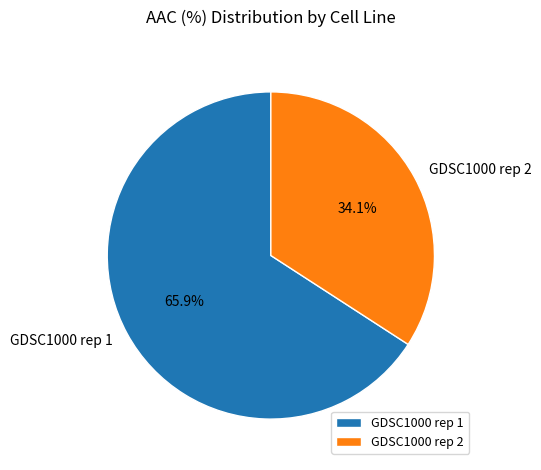

To the nearest percent, what portion does GDSC1000 rep 2 represent?

34%